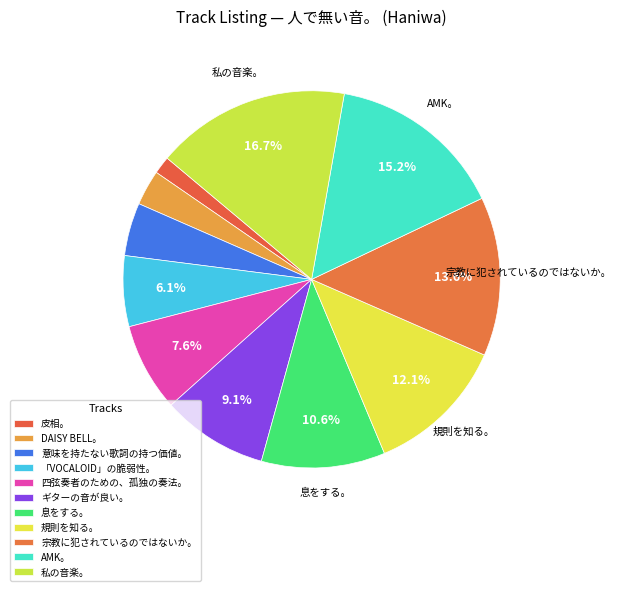

Count the number of slices in the pie.

11